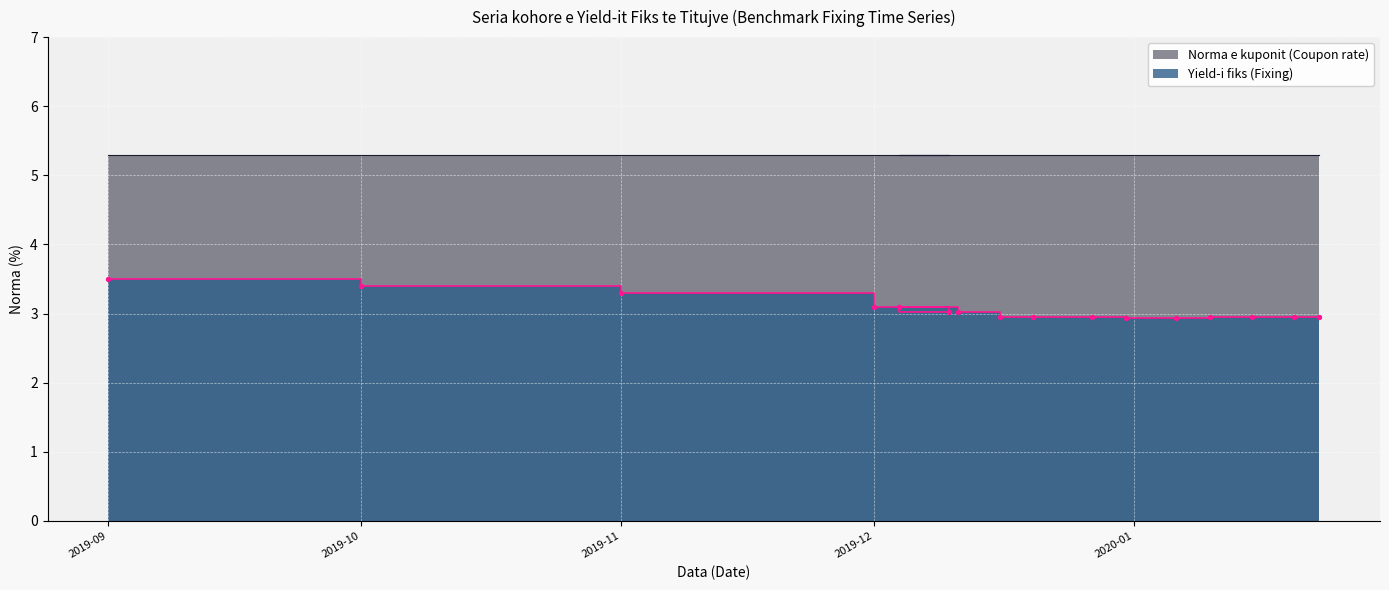

What is the ratio of the value at 2019-12-31 to the value at 2019-12-01?

1.0